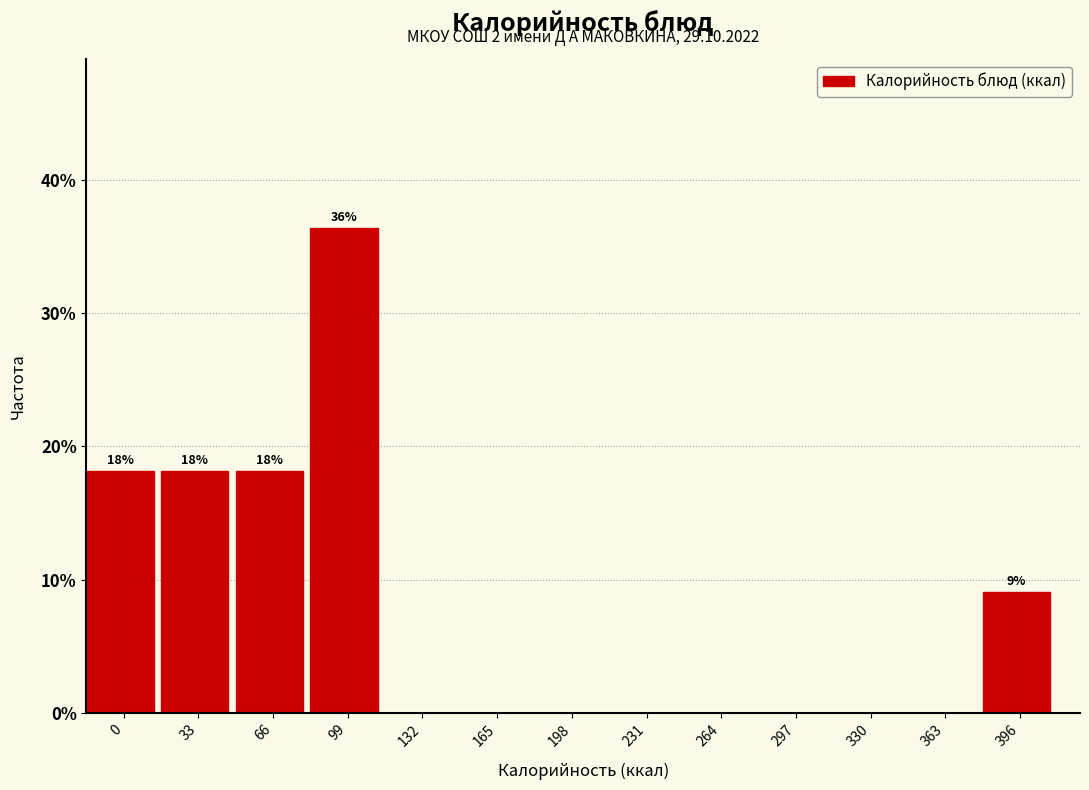

Reading right to left, what are all the values shown in this chart?

396=9.1	363=0.0	330=0.0	297=0.0	264=0.0	231=0.0	198=0.0	165=0.0	132=0.0	99=36.4	66=18.2	33=18.2	0=18.2